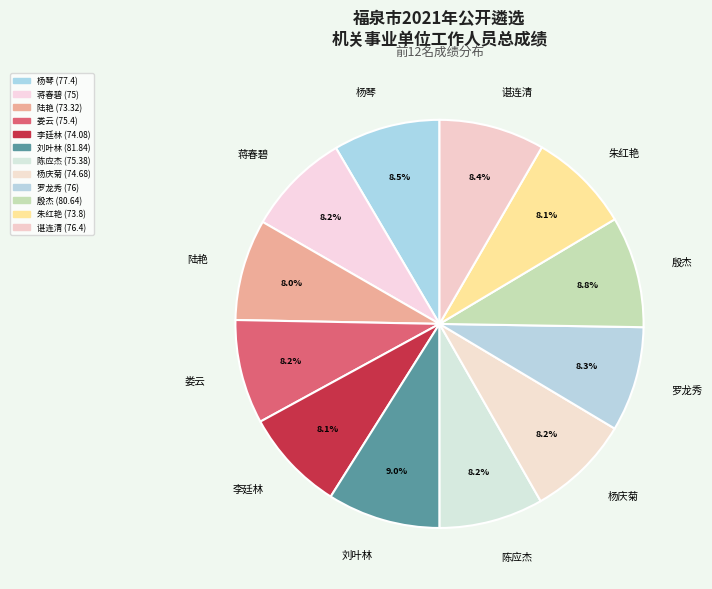

What percentage is the 陈应杰 slice, to the nearest percent?

8%